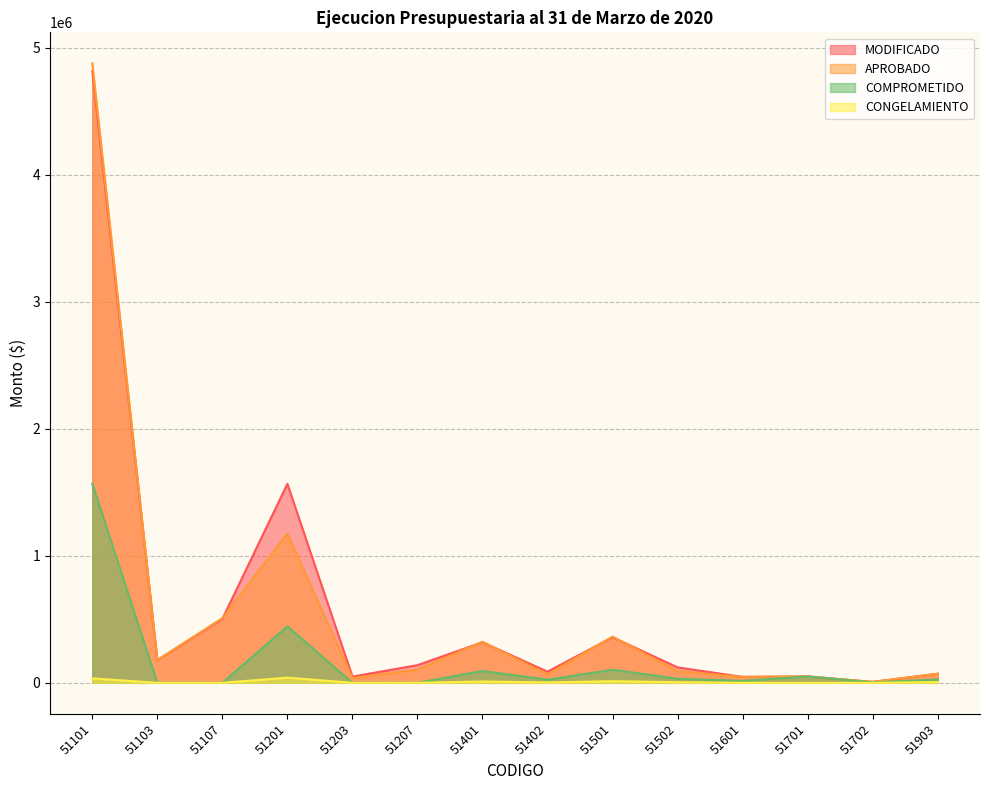

What is the maximum value shown in the chart?

4878580.0